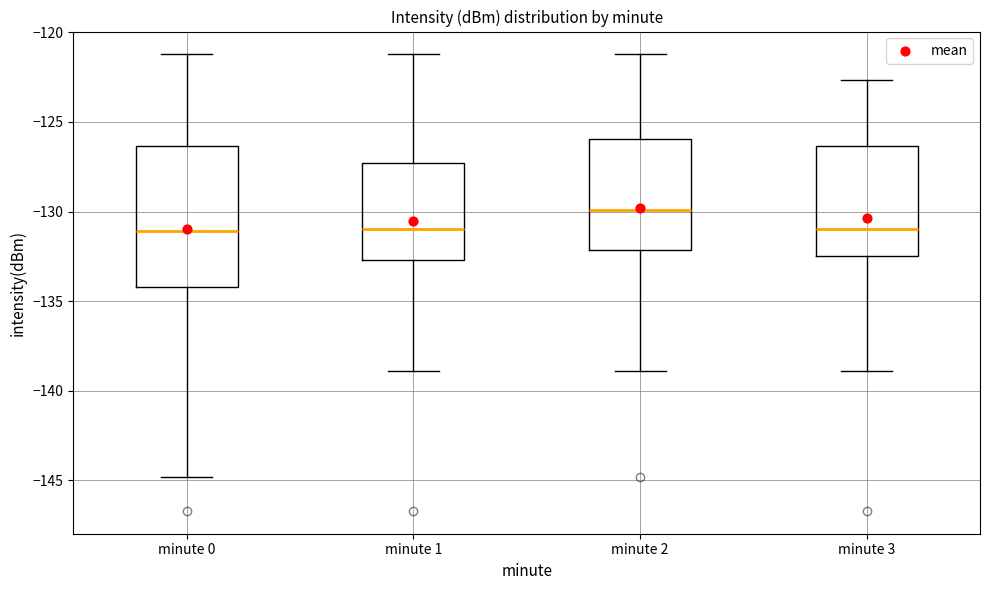

Reading left to right, transcribe this box plot: for each box, give where its median line is, the range the box spans, and where its two whiskers end, as read against the y-axis. The values are not printed on the chart, so give them approximately, as read against the axis.

minute 0: median -131.0, box -134.0 to -126.5, whiskers -145.0 to -121.0
minute 1: median -131.0, box -132.5 to -127.5, whiskers -139.0 to -121.0
minute 2: median -130.0, box -132.0 to -126.0, whiskers -139.0 to -121.0
minute 3: median -131.0, box -132.5 to -126.5, whiskers -139.0 to -122.5